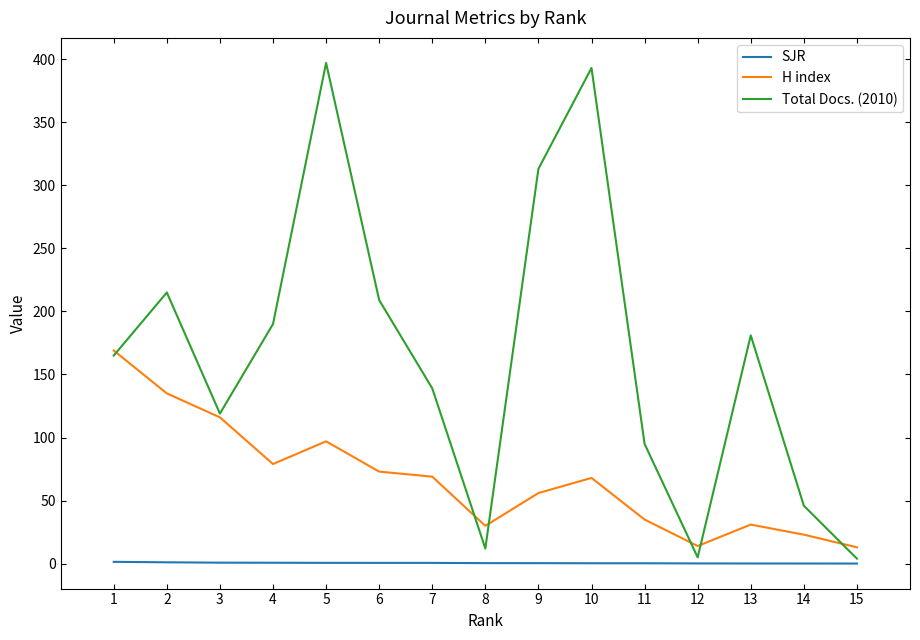

Which series has the largest total across all categories?

Total Docs. (2010)